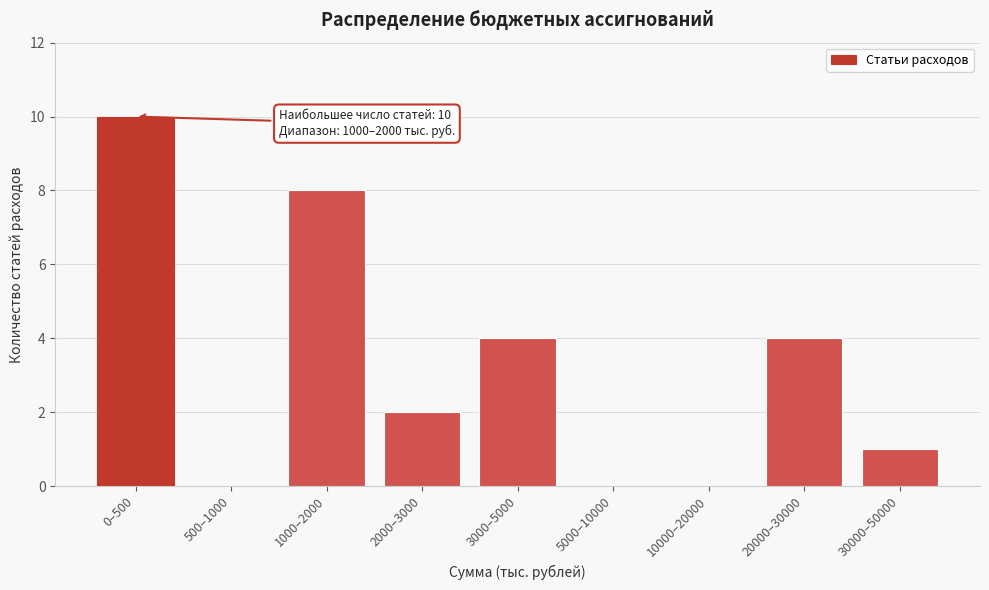

Reading left to right, what are all the values shown in this chart?

0–500=10	500–1000=0	1000–2000=8	2000–3000=2	3000–5000=4	5000–10000=0	10000–20000=0	20000–30000=4	30000–50000=1